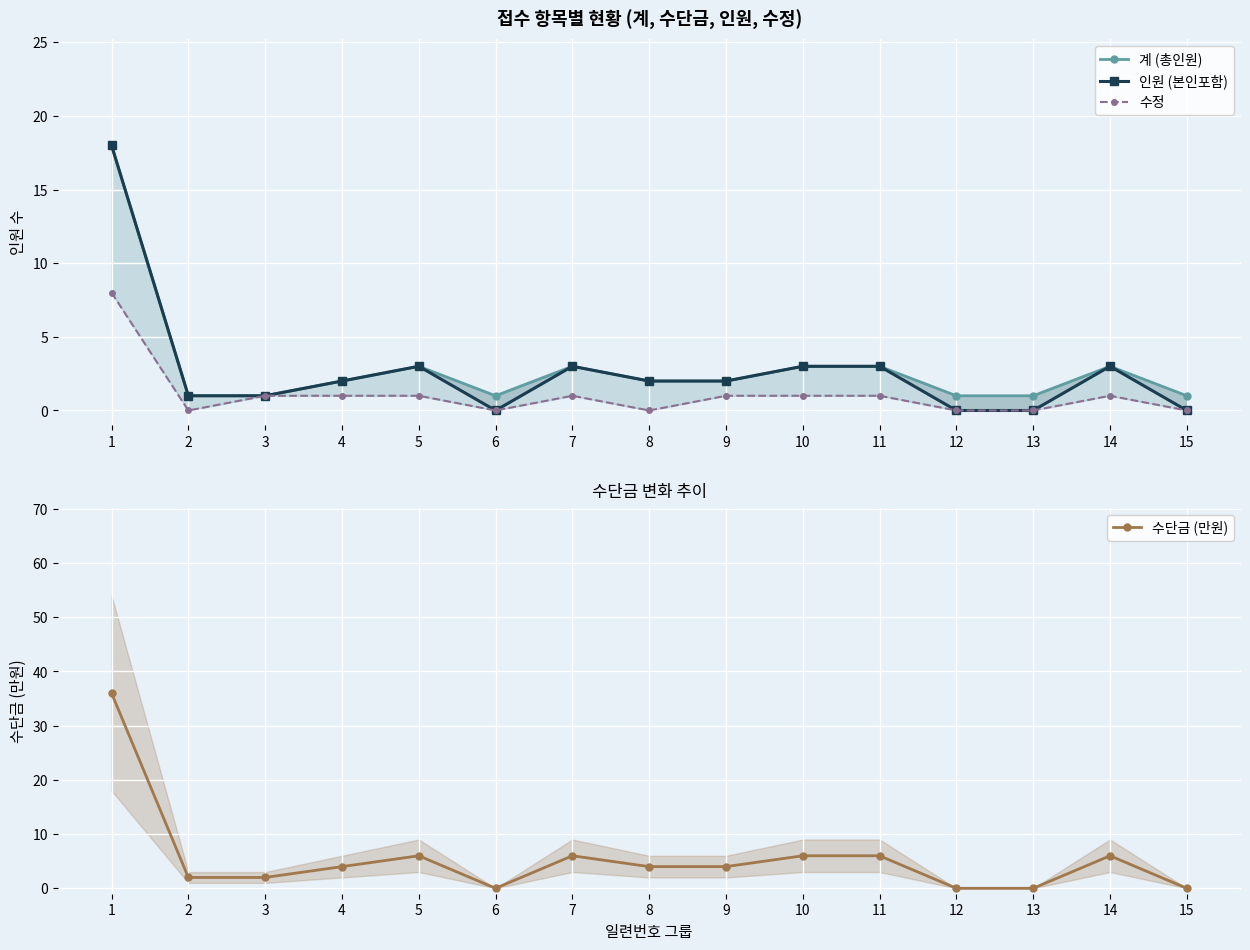

Reading left to right, transcribe all the data shown in this chart.

계 (총인원): 1=18	2=1	3=1	4=2	5=3	6=1	7=3	8=2	9=2	10=3	11=3	12=1	13=1	14=3	15=1
인원 (본인포함): 1=18	2=1	3=1	4=2	5=3	6=0	7=3	8=2	9=2	10=3	11=3	12=0	13=0	14=3	15=0
수정: 1=8	2=0	3=1	4=1	5=1	6=0	7=1	8=0	9=1	10=1	11=1	12=0	13=0	14=1	15=0
수단금 (만원): 1=36	2=2	3=2	4=4	5=6	6=0	7=6	8=4	9=4	10=6	11=6	12=0	13=0	14=6	15=0